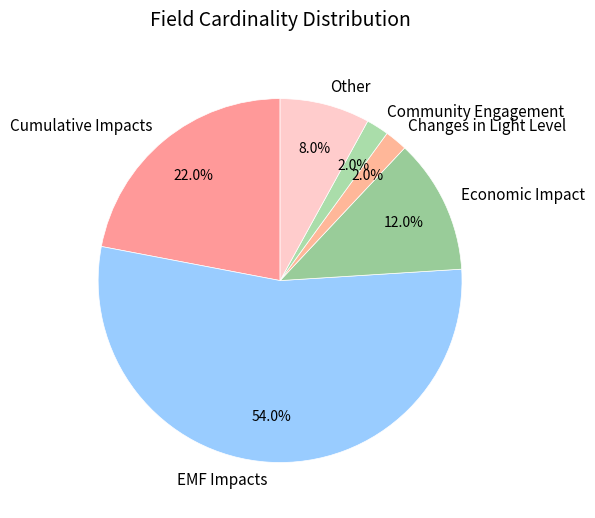

What is the ratio of the value at Changes in Light Level to the value at Community Engagement?

1.0